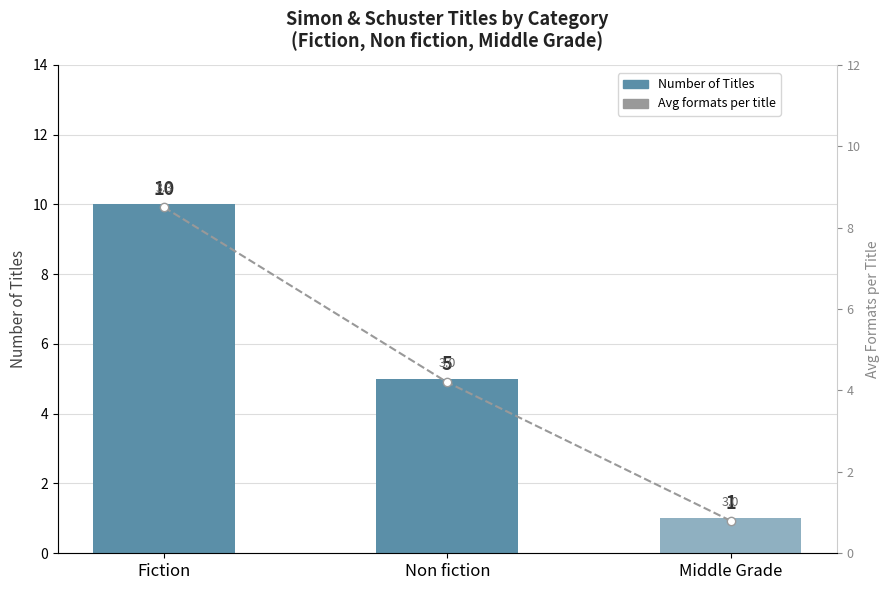

Which has a higher value, Fiction or Non fiction?

Fiction